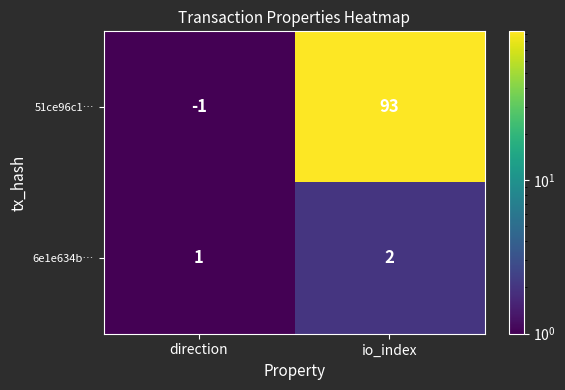

At which category is the sum across all series the highest?

io_index